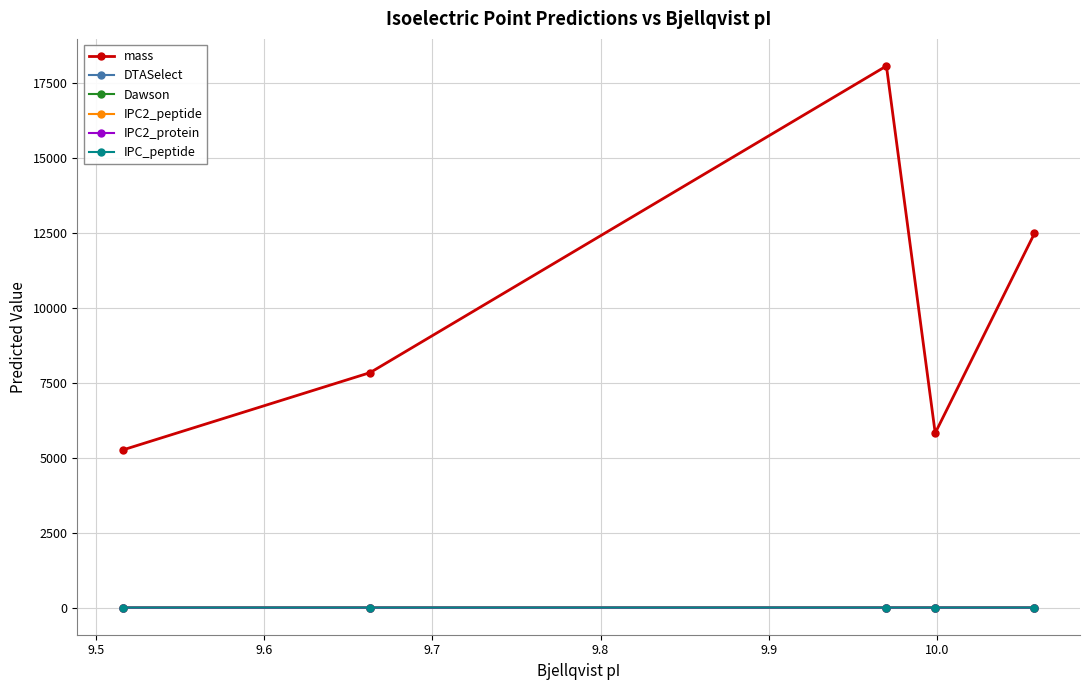

What is the greatest value displayed?

18080.5